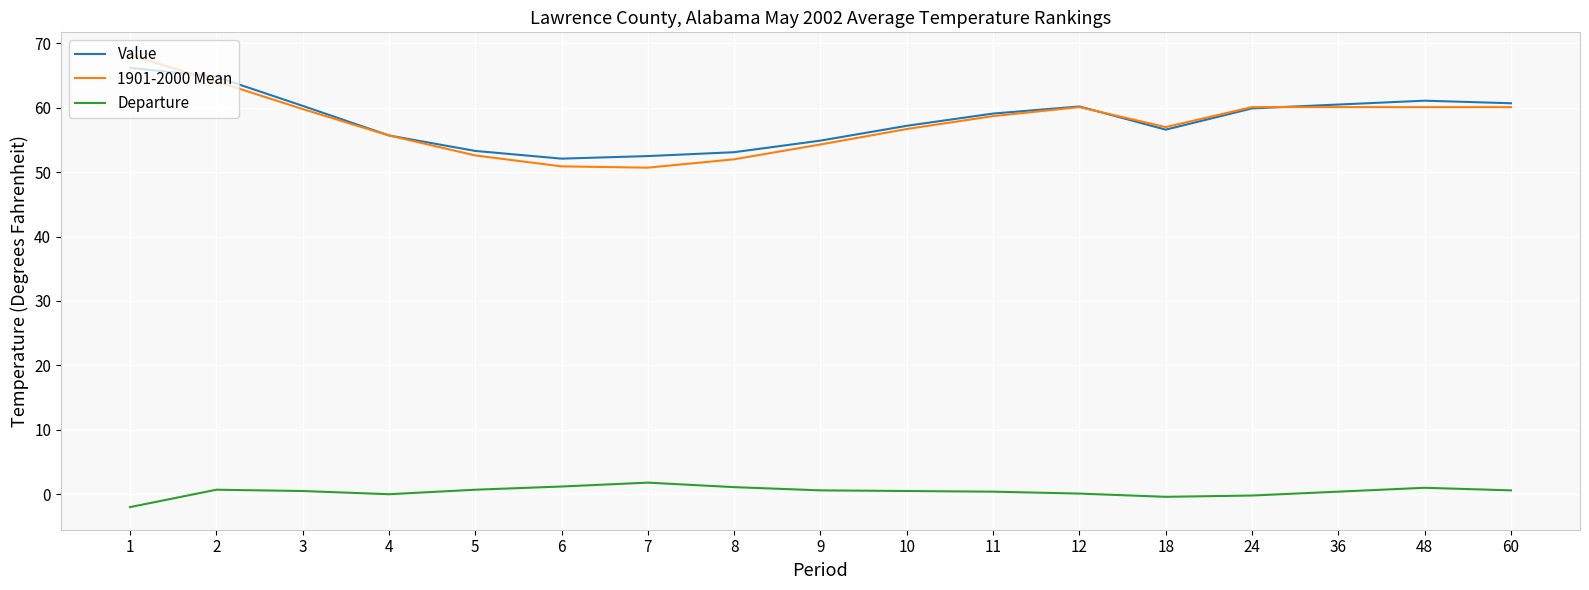

True or false: Departure has a value of 0.0 at 4.

True